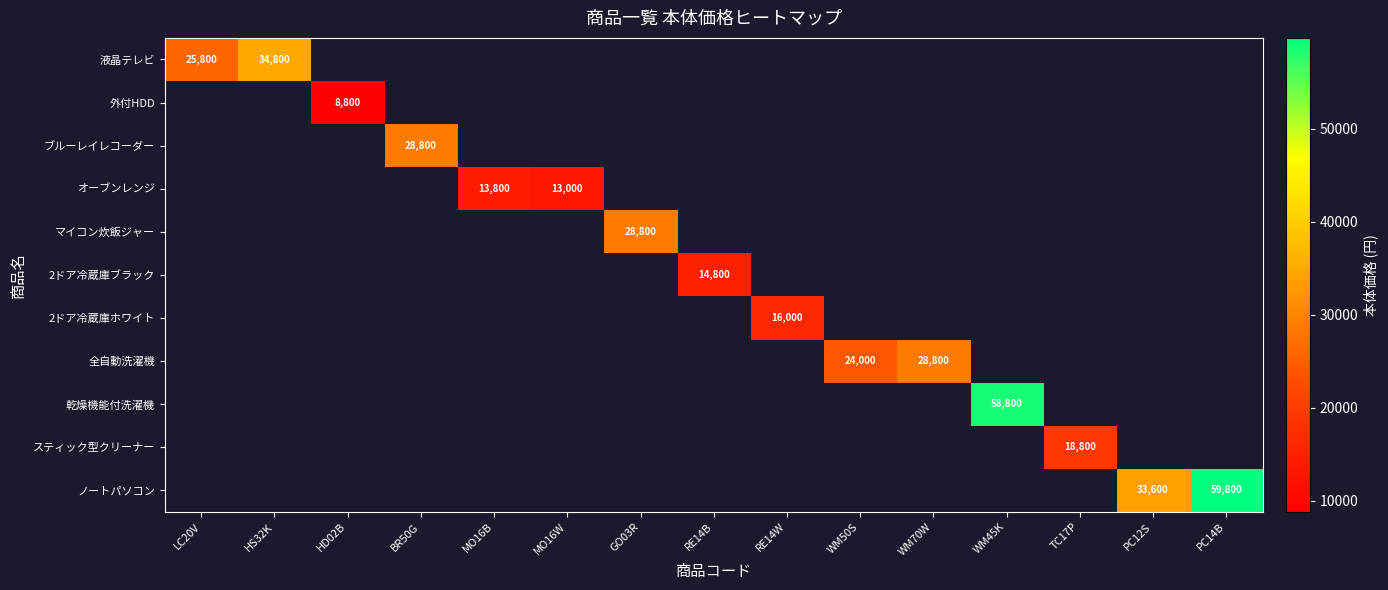

Is it true that ブルーレイレコーダー equals 7972 at BR50G?

False